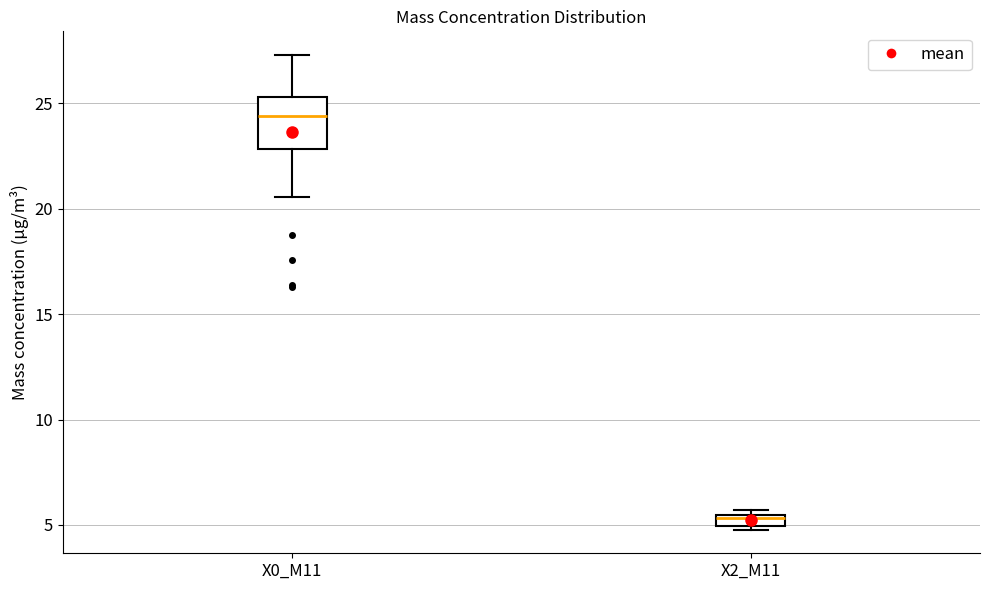

Where is the lower edge of the box for X2_M11 on the y-axis? The values are not printed on the chart, so give them approximately, as read against the axis.

5.0